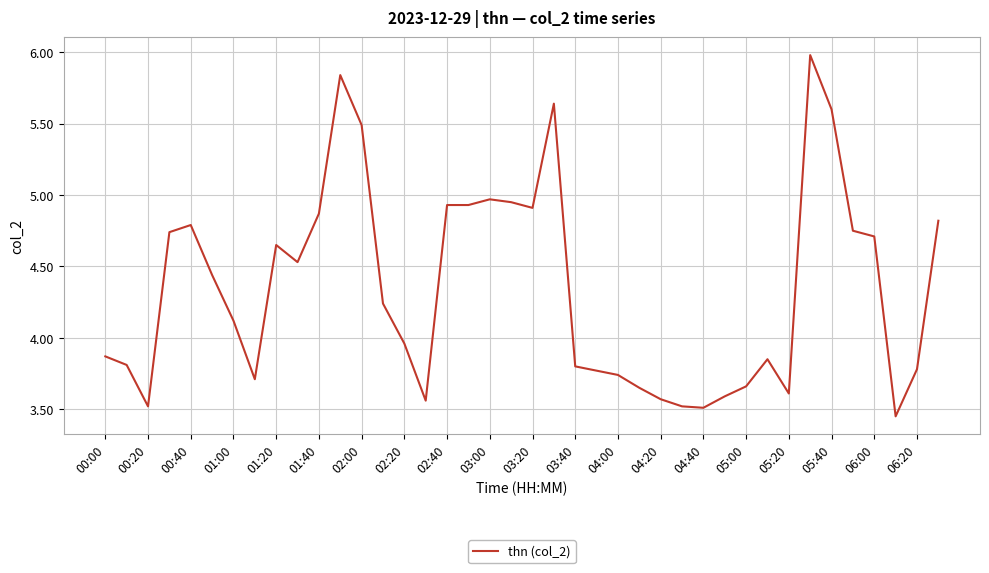

What is the difference between the maximum and minimum values?

2.5